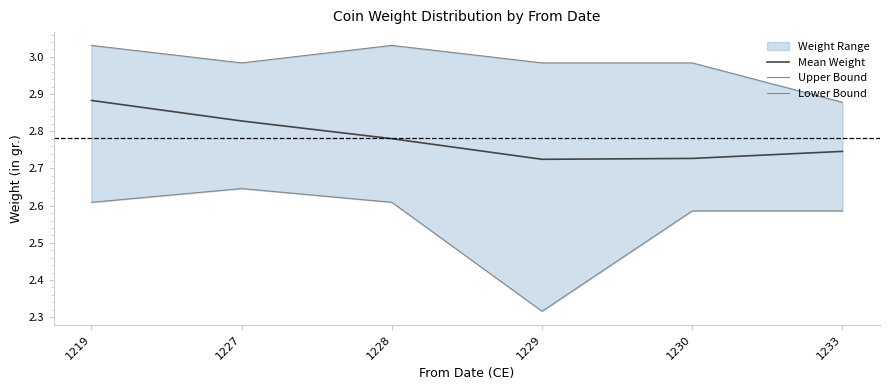

At which category is the sum across all series the highest?

1219